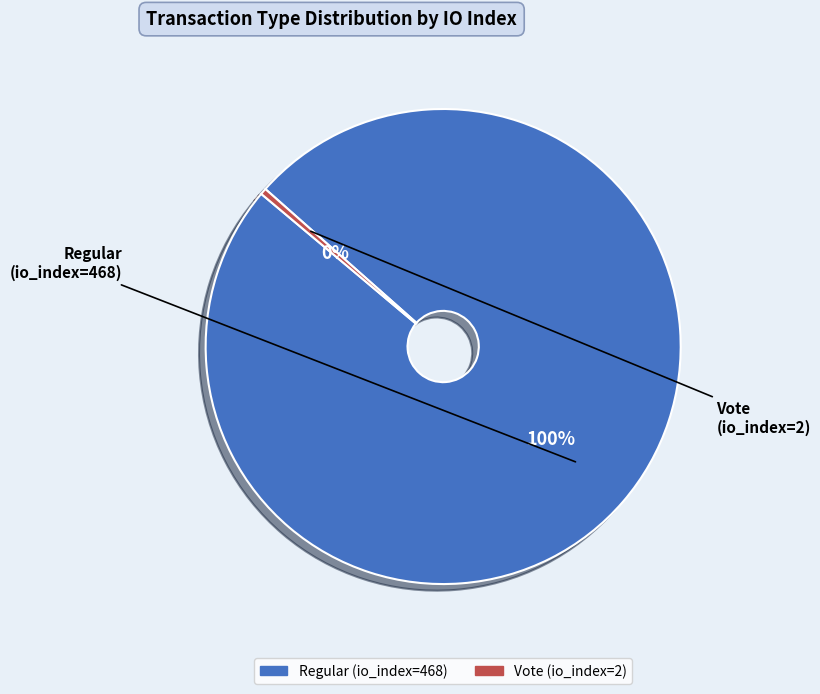

The Regular (io_index=468) slice represents 90% of the pie. True or false?

False